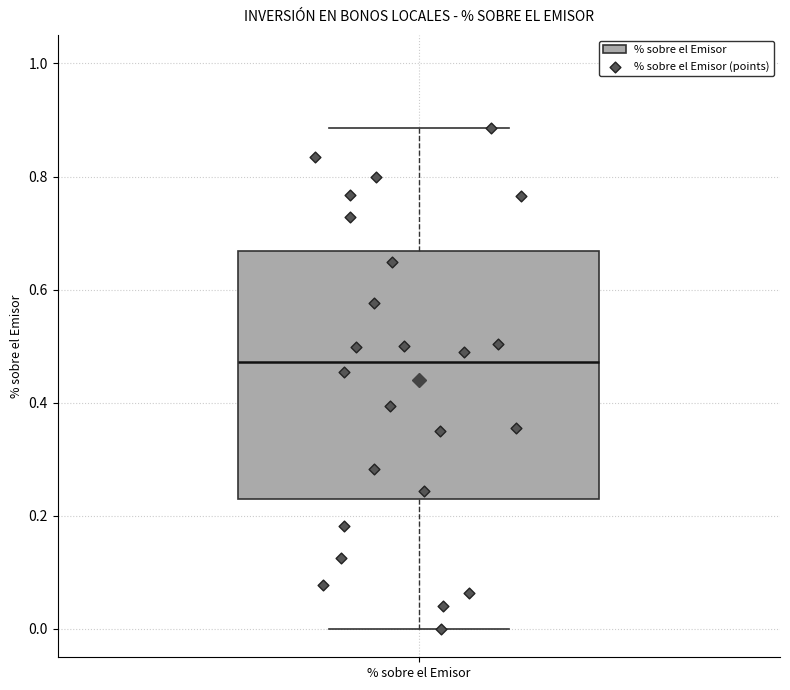

Transcribe this box plot: give where the median line is, the range the box spans, and where the two whiskers end, as read against the y-axis. The values are not printed on the chart, so give them approximately, as read against the axis.

median 0.48, box 0.22 to 0.66, whiskers 0.00 to 0.88